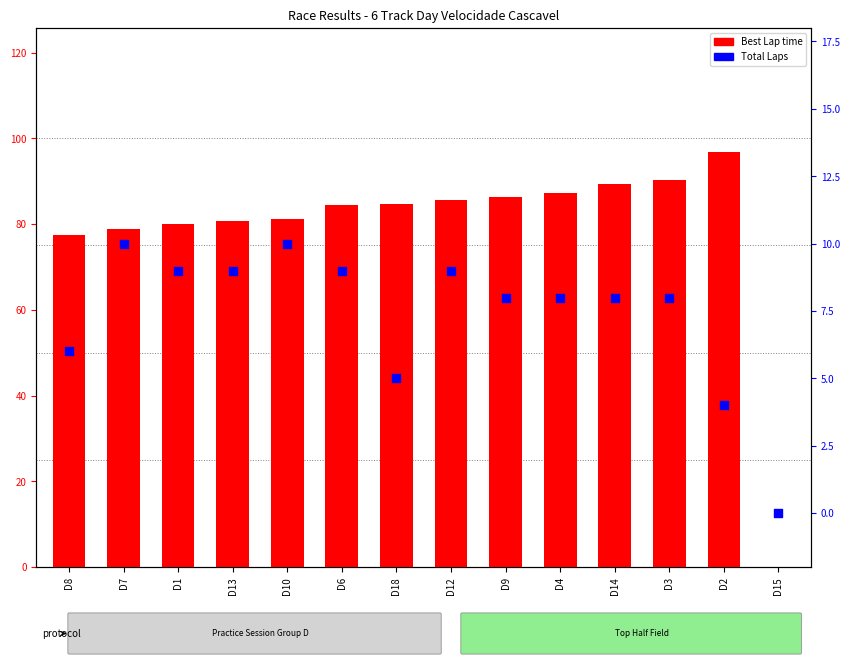

Which series reaches the maximum Y coordinate?

Best Lap time